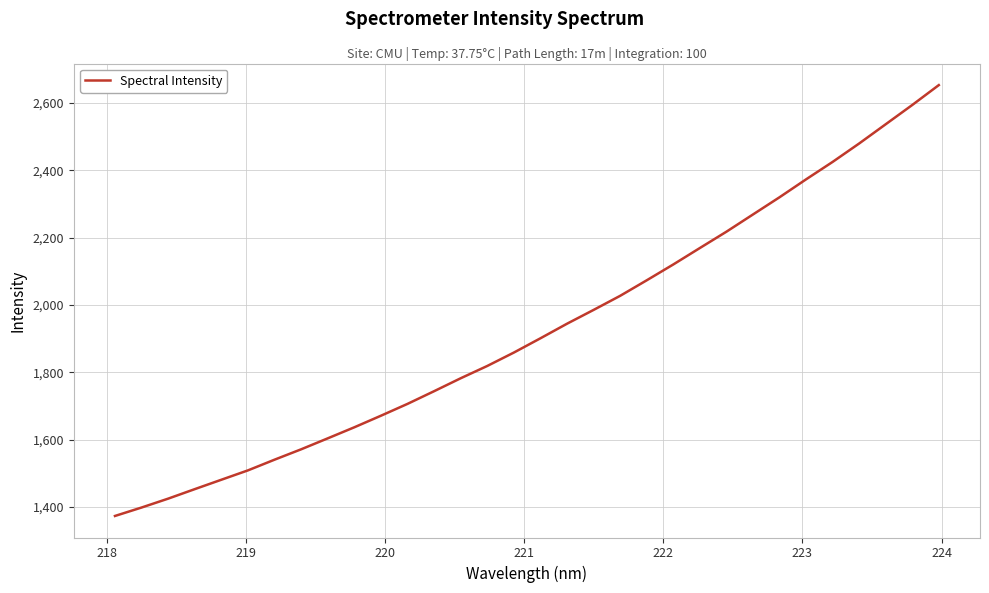

What is the greatest value displayed?

2653.2